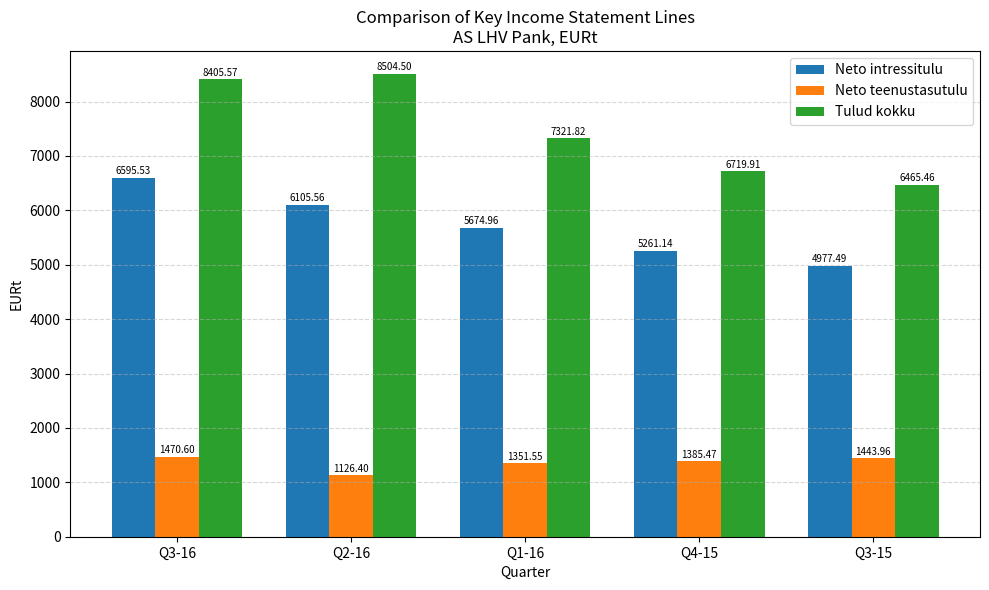

What is the maximum value shown in the chart?

8504.5